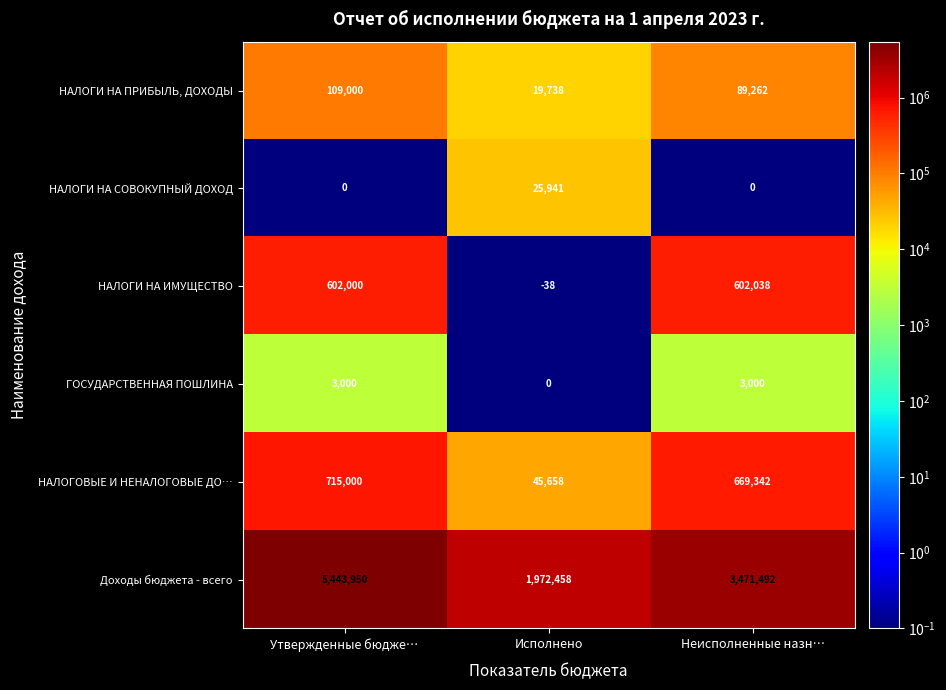

At which category is the sum across all series the highest?

Утвержденные бюдже…